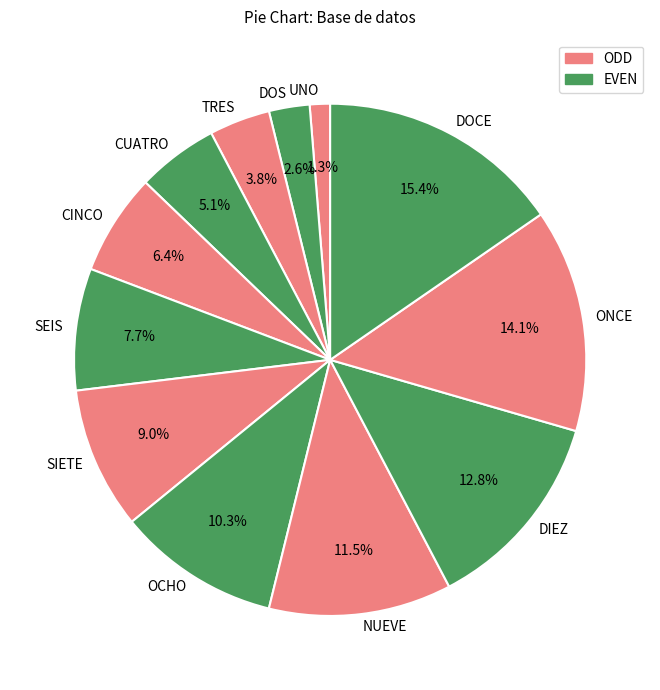

What portion of the pie excludes SEIS?

92.3%